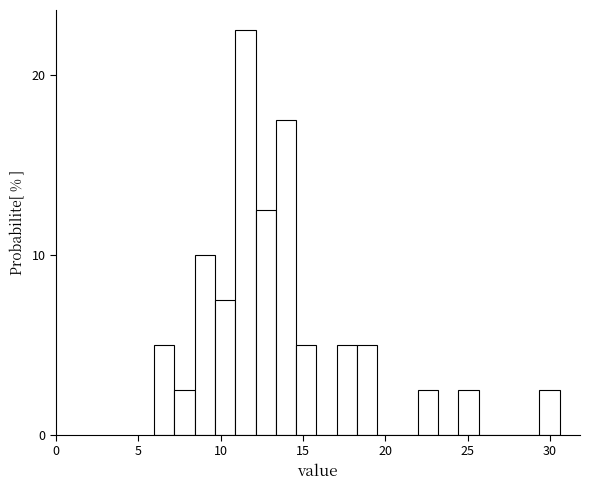

Read against the x-axis, roughly where is the centre of the tallest bar?

11.5